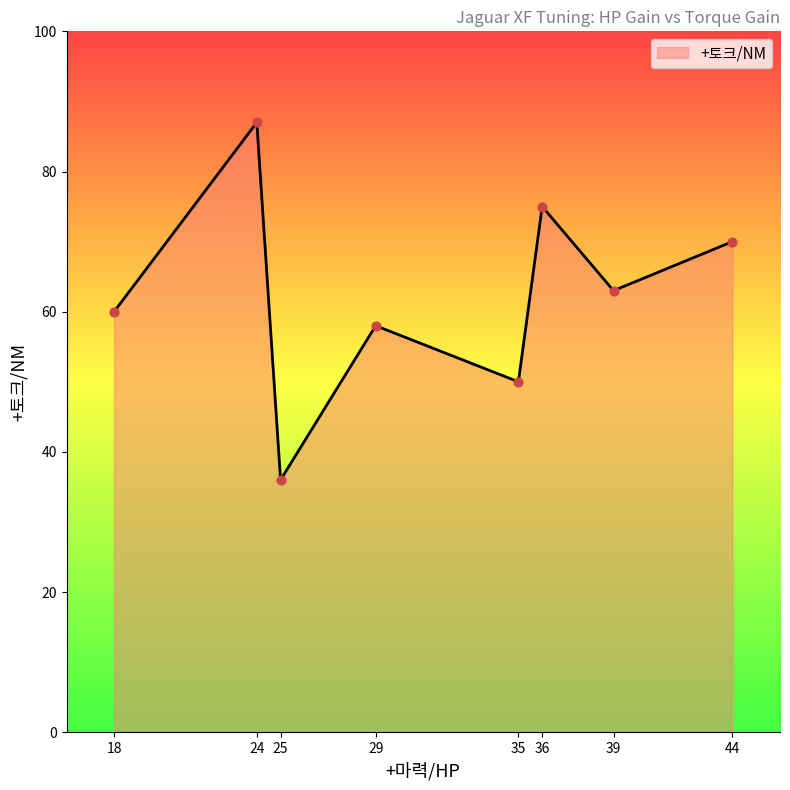

What is the ratio of the value at 29 to the value at 25?

1.6